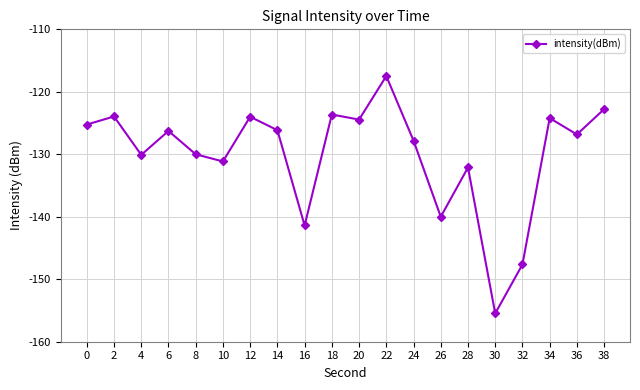

Read the value at 18.

-123.6